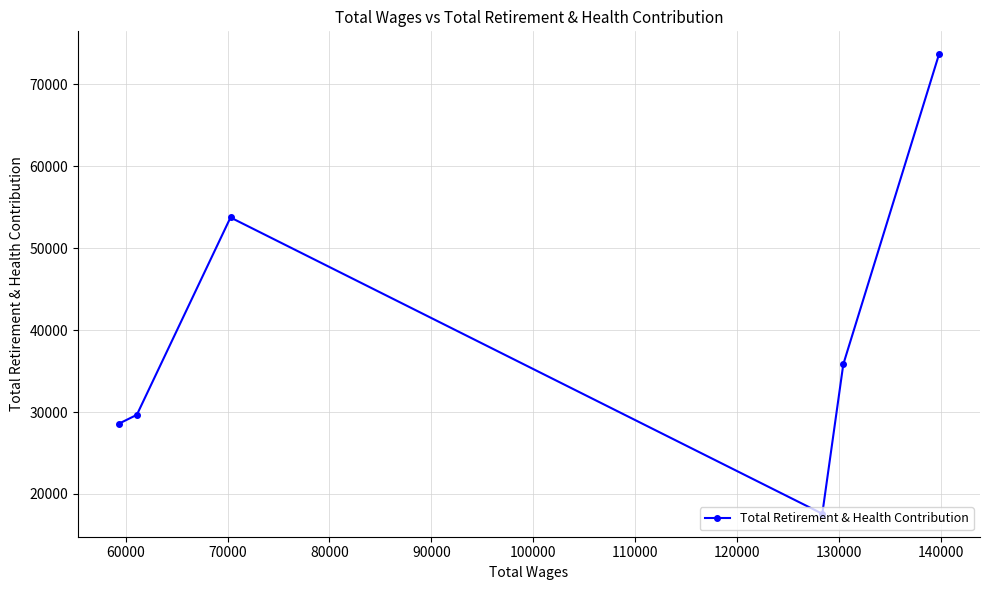

True or false: the data has more than 2 interior local peaks.

False